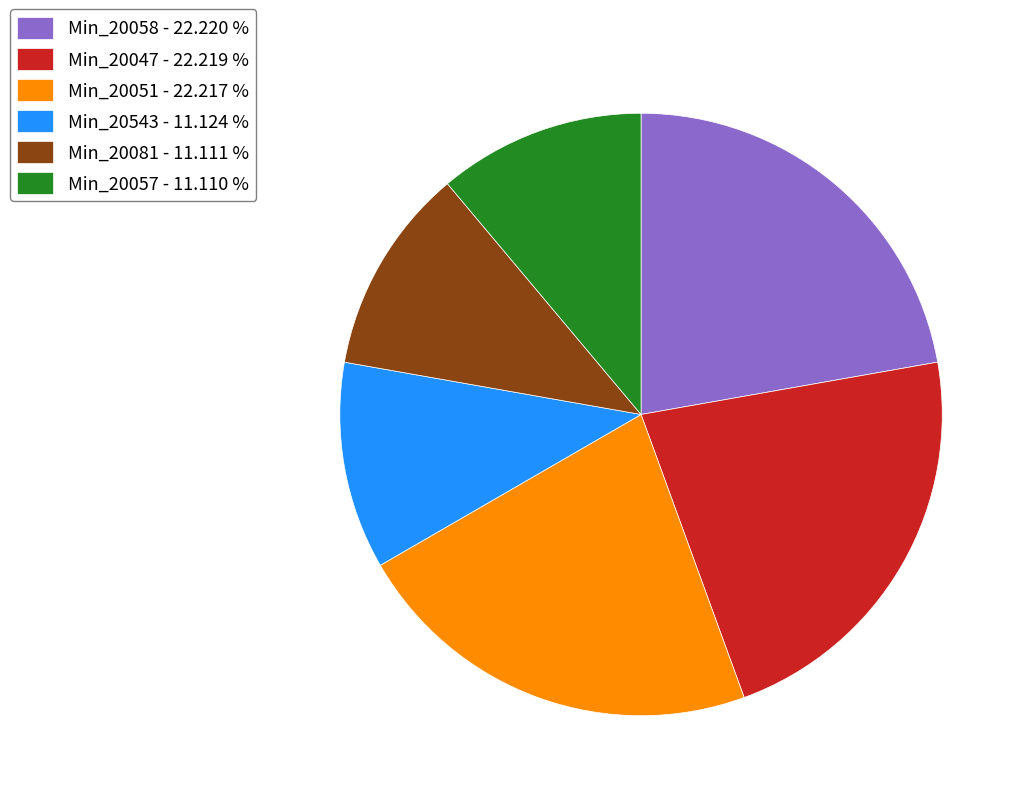

What is the ratio of the value at Min_20051 - 22.217 % to the value at Min_20057 - 11.110 %?

2.0